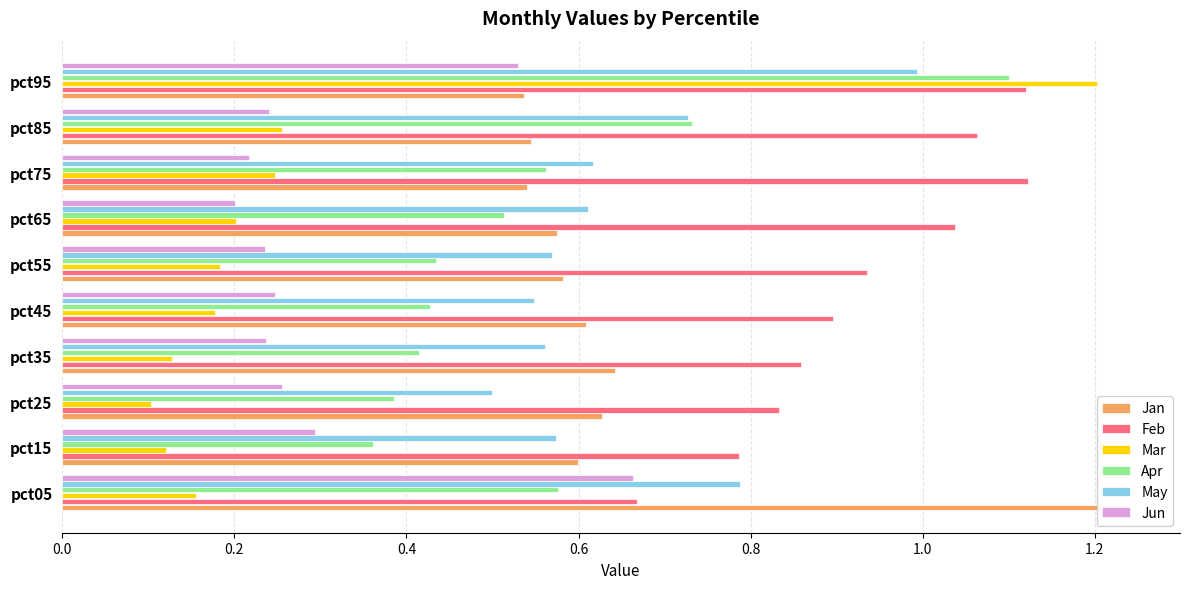

Which series changed the most between pct15 and pct45?

Feb